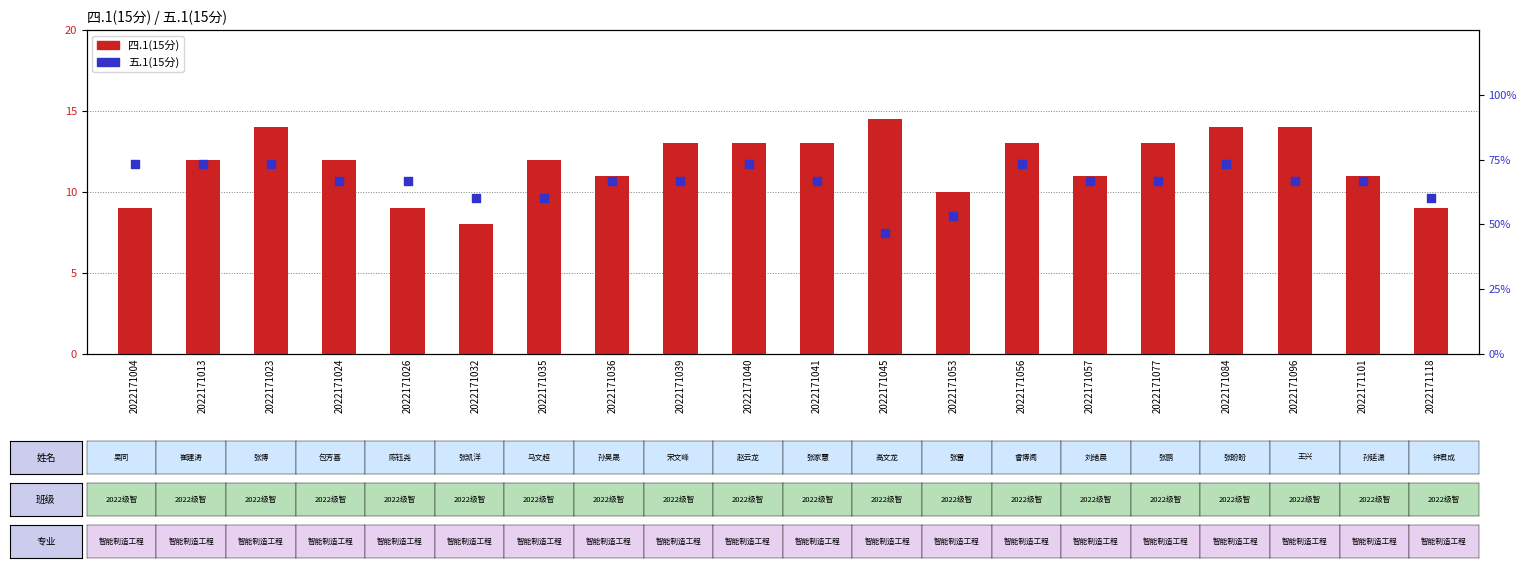

Is the value of 四.1(15分) at 2022171041 greater than the value of 五.1(15分) at 2022171004?

No